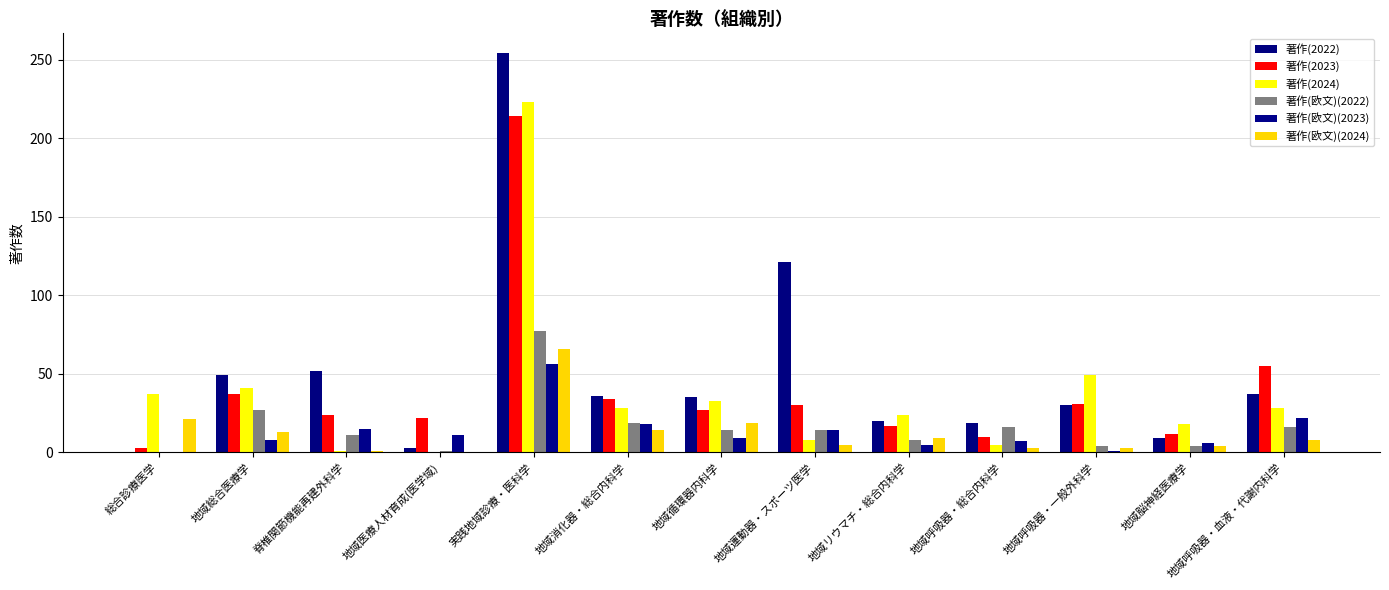

How many series are shown in this chart?

6